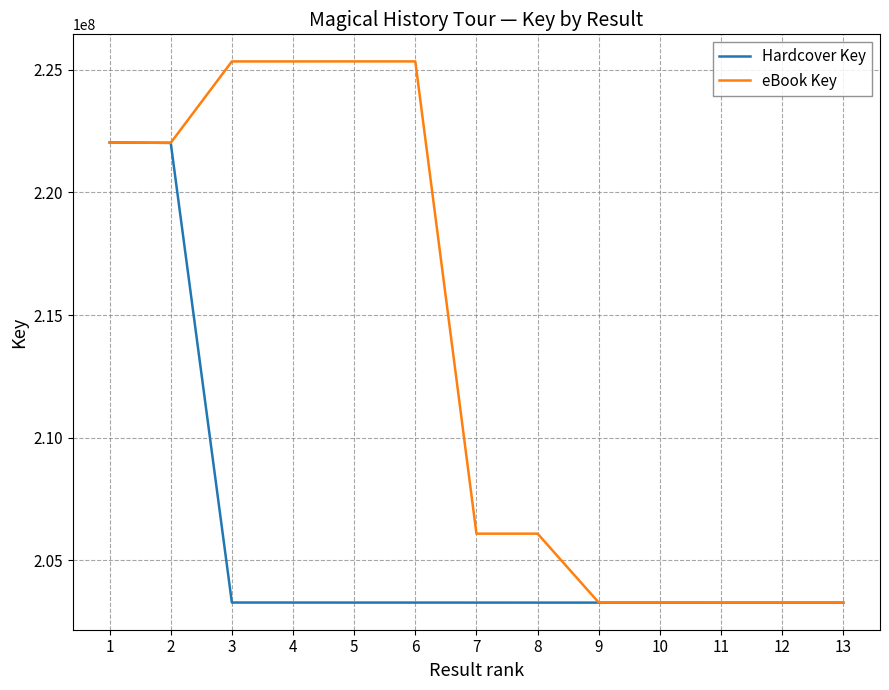

What is the maximum value shown in the chart?

225338608